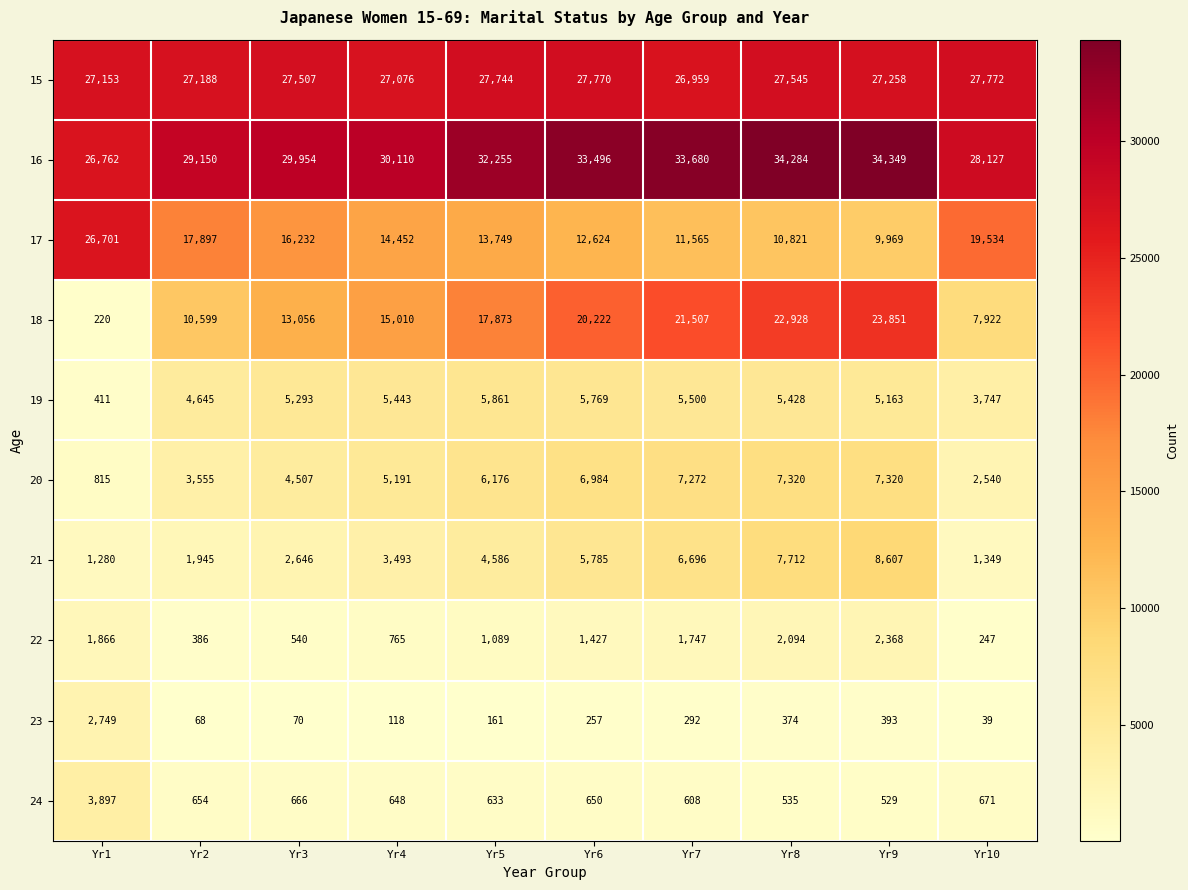

Rank the series at Yr2 from highest to lowest value.

16, 15, 17, 18, 19, 20, 21, 24, 22, 23